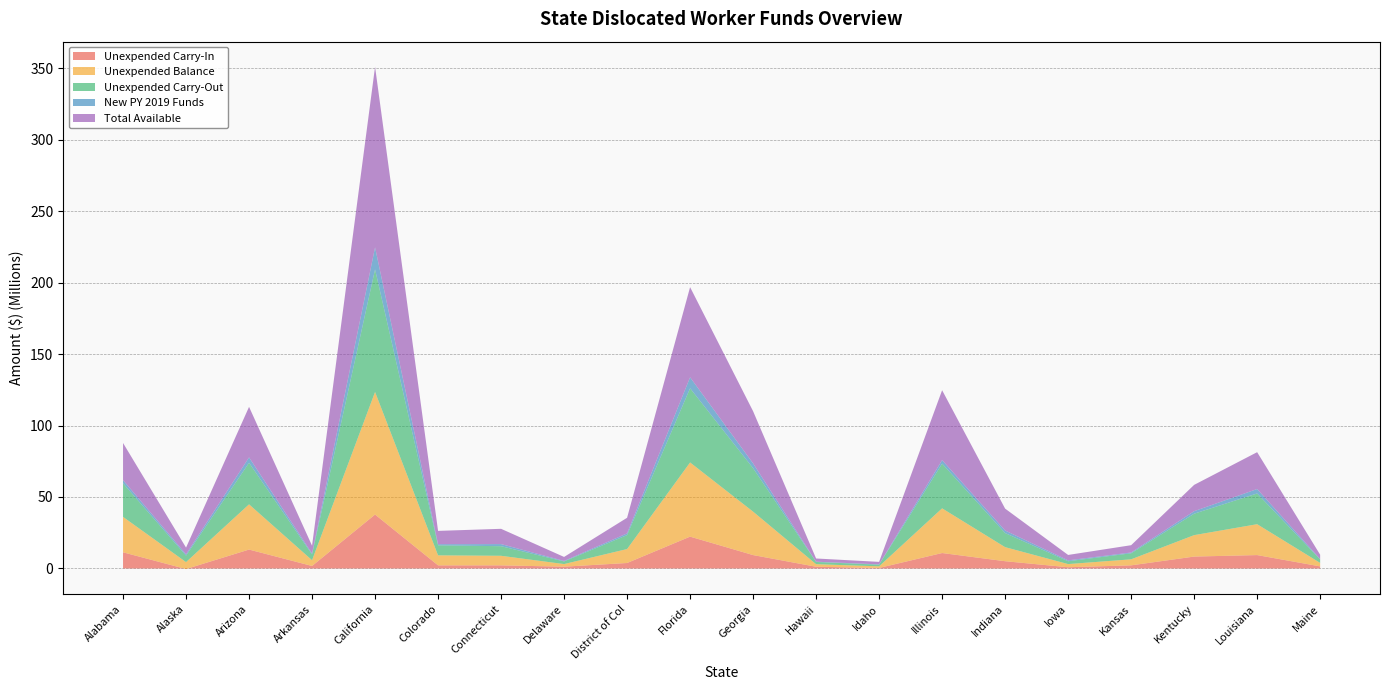

Reading left to right, list all the values displayed in this chart.

Unexpended Carry-In: 11315886	-394943	13233761	1751224	37735856	2182694	2179816	1252241	3833592	22273837	9380182	1201135	374123	10805461	5079988	866091	2189513	8327267	9370762	1460315
Unexpended Balance: 24768262	4849306	31642027	4027617	85736959	7001256	6700470	1833747	9758363	51892878	30378646	1788832	1131627	31263086	9840930	2212608	4216706	14995875	21607744	2438110
Unexpended Carry-Out: 23490653	4533132	29042195	4027617	85736959	7001256	6700469	1833747	9758363	51892878	30378645	1573719	1131627	31263085	9840930	1987605	4216706	14995875	21487271	2438110
New PY 2019 Funds: 2244392	891229	3801443	649821	15422425	807952	1480006	355637	1175762	7678832	3368822	181634	238571	2488467	1784373	609426	553365	1754527	3107306	271555
Total Available: 25962613	4724820	35331625	5485651	126306408	9302142	10681874	2798952	10936540	63057340	36494456	2244878	1744613	48873321	15324603	3788705	5105611	18406338	25782260	3020670